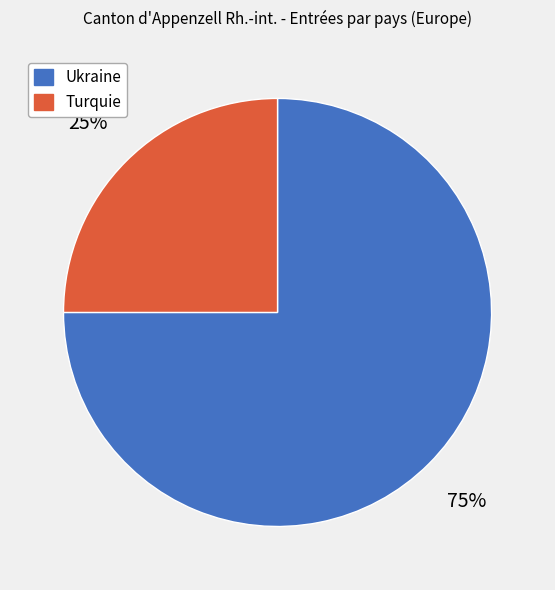

To the nearest percent, what is the combined percentage of Ukraine and Turquie?

100%